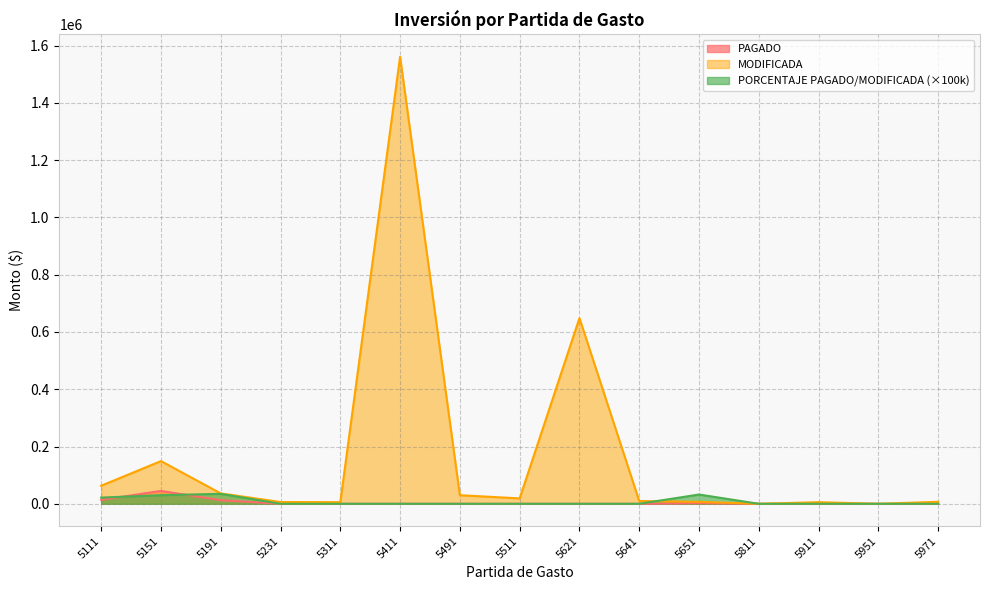

Reading right to left, transcribe all the data shown in this chart.

PAGADO: 5971=0.0	5951=0.0	5911=0.0	5811=0.0	5651=2223.3	5641=0.0	5621=0.0	5511=0.0	5491=0.0	5411=0.0	5311=0.0	5231=0.0	5191=12629.3	5151=44917.3	5111=13655.2
MODIFICADA: 5971=7043.0	5951=1.0	5911=5711.0	5811=1.0	5651=6856.0	5641=9790.0	5621=648511.0	5511=18886.0	5491=29959.0	5411=1560995.0	5311=5715.0	5231=6214.0	5191=36300.0	5151=149121.0	5111=63085.0
PORCENTAJE PAGADO/MODIFICADA: 5971=0.0	5951=0.0	5911=0.0	5811=0.0	5651=32428.1	5641=0.0	5621=0.0	5511=0.0	5491=0.0	5411=0.0	5311=0.0	5231=0.0	5191=34791.5	5151=30121.4	5111=21645.7